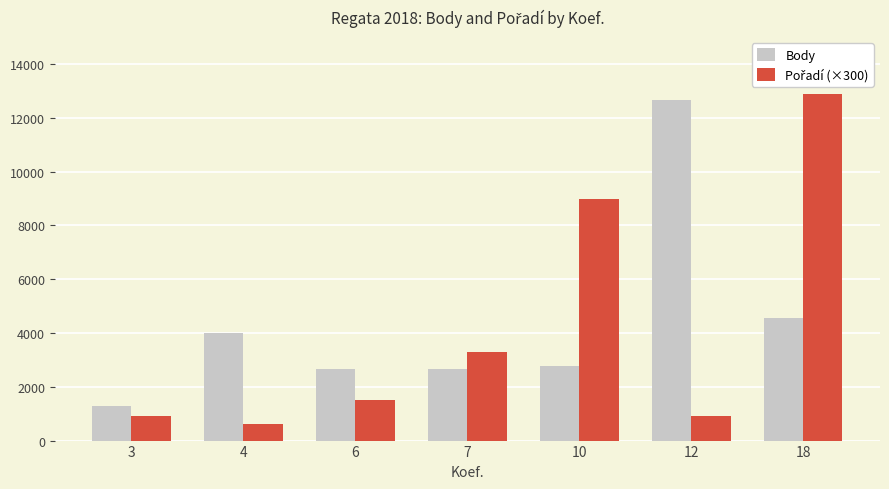

What is the spread (max minus min) of values at 10?

6229